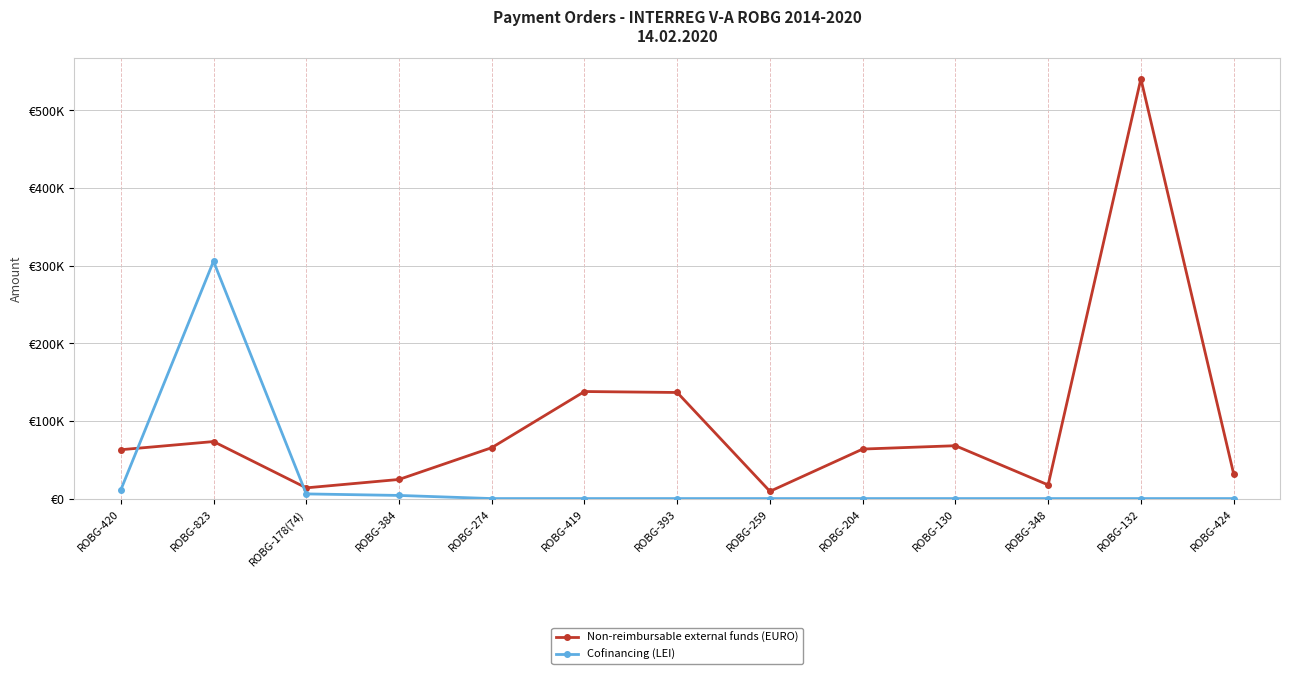

Does the chart have visible grid lines?

Yes